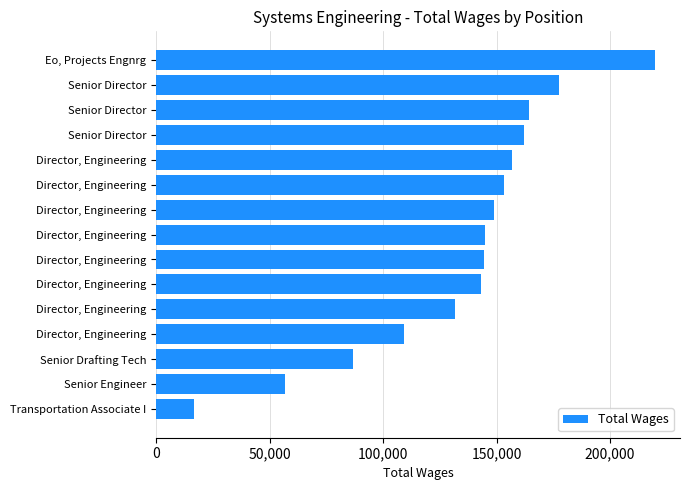

Does the chart contain any negative values?

No